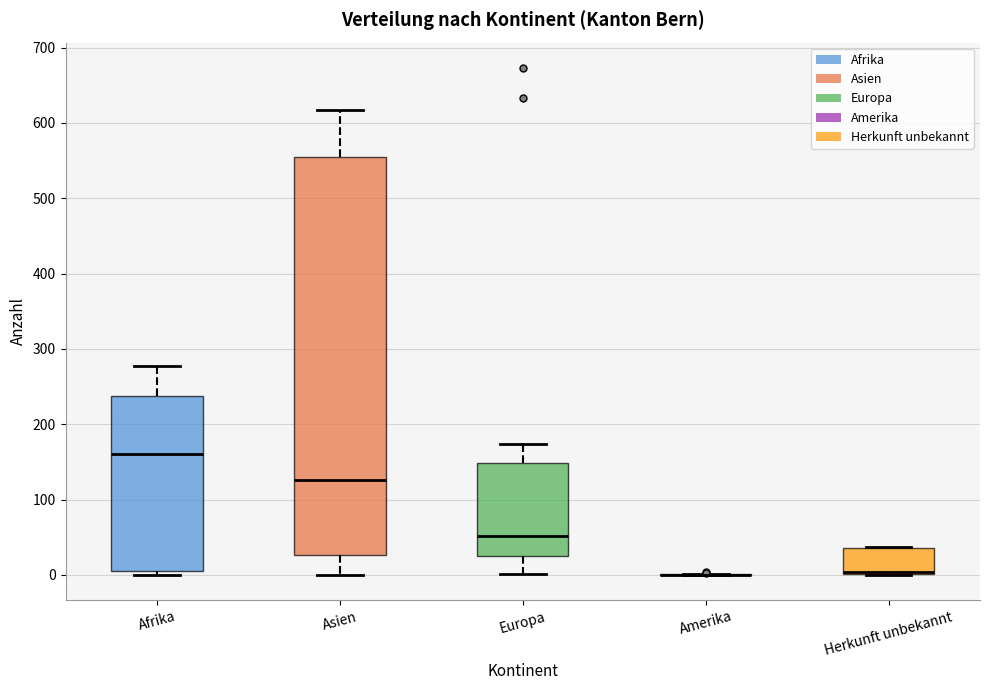

Where does the median line of the box for Europa sit on the y-axis? The values are not printed on the chart, so give them approximately, as read against the axis.

50